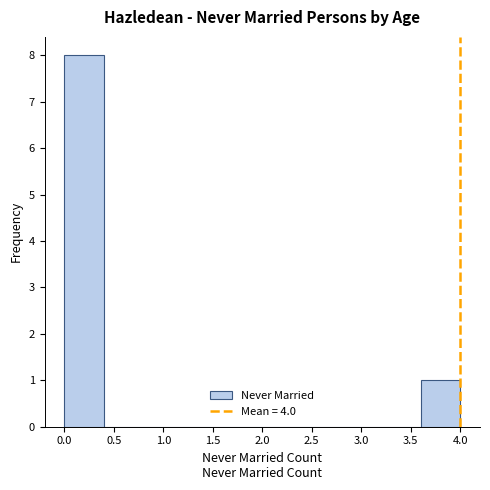

What is the height of the bar covering 0.0 to 0.4 on the x-axis? The values are not printed on the chart, so give them approximately, as read against the axis.

8